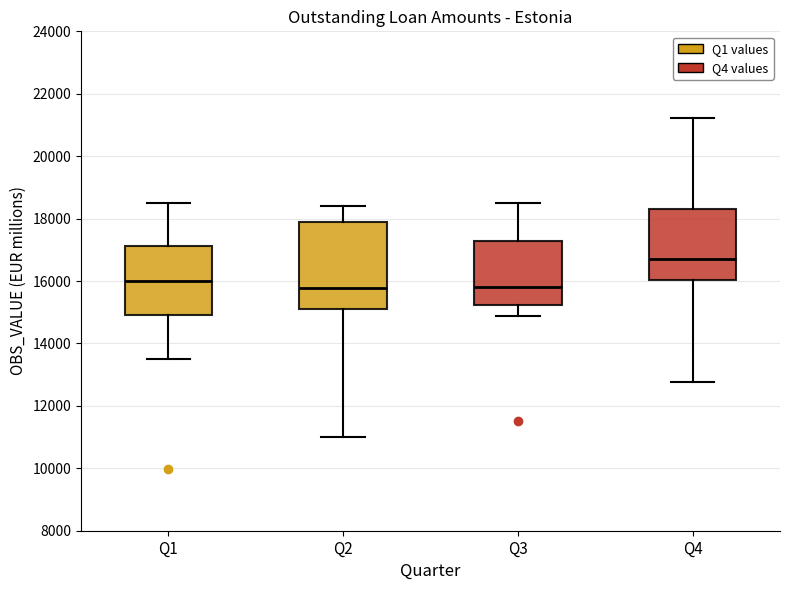

Where does the median line of the box for Q1 sit on the y-axis? The values are not printed on the chart, so give them approximately, as read against the axis.

16000